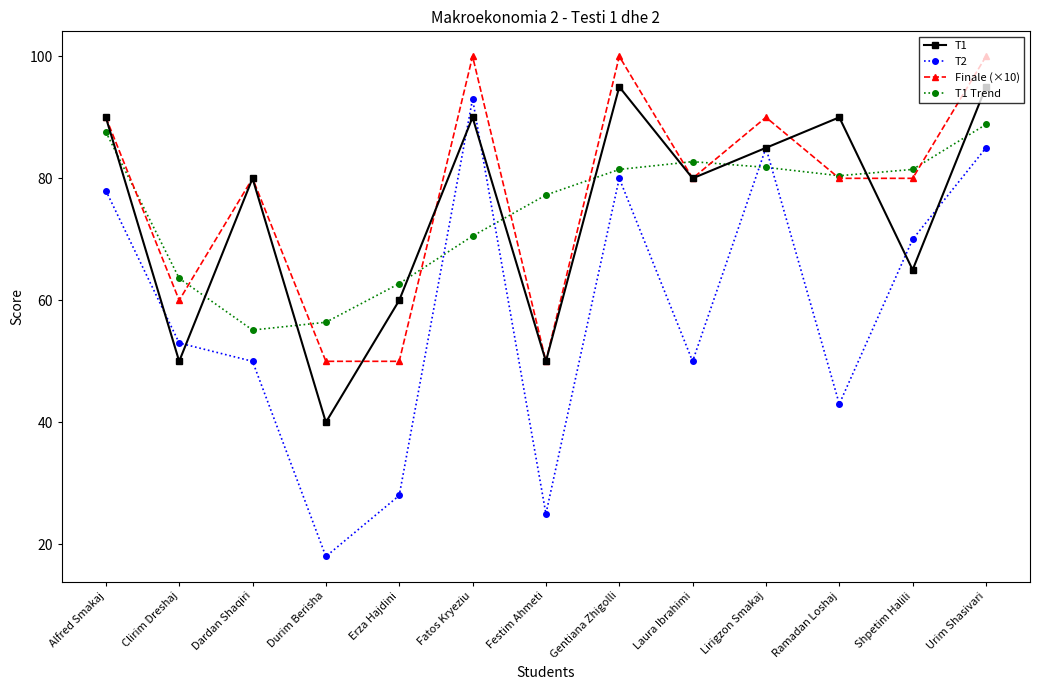

List the series in order of their peak value, lowest first.

T1 Trend, T2, T1, Finale (×10)